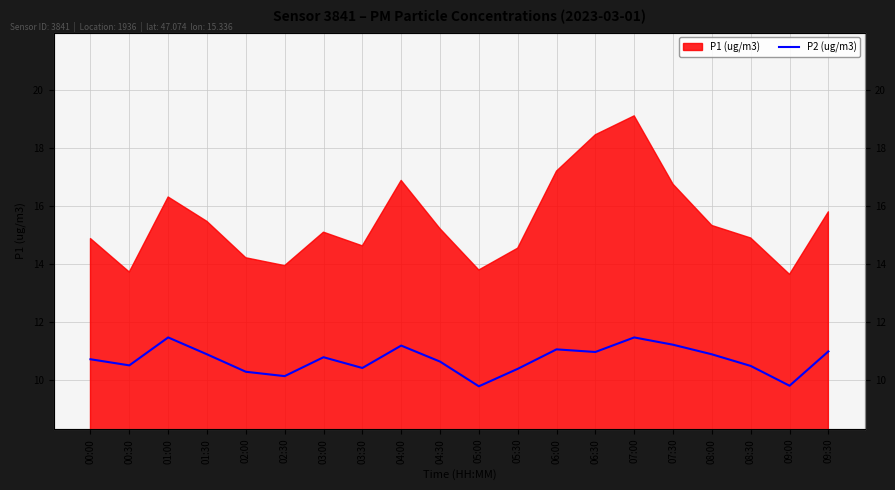

How many data points does each series have?

20